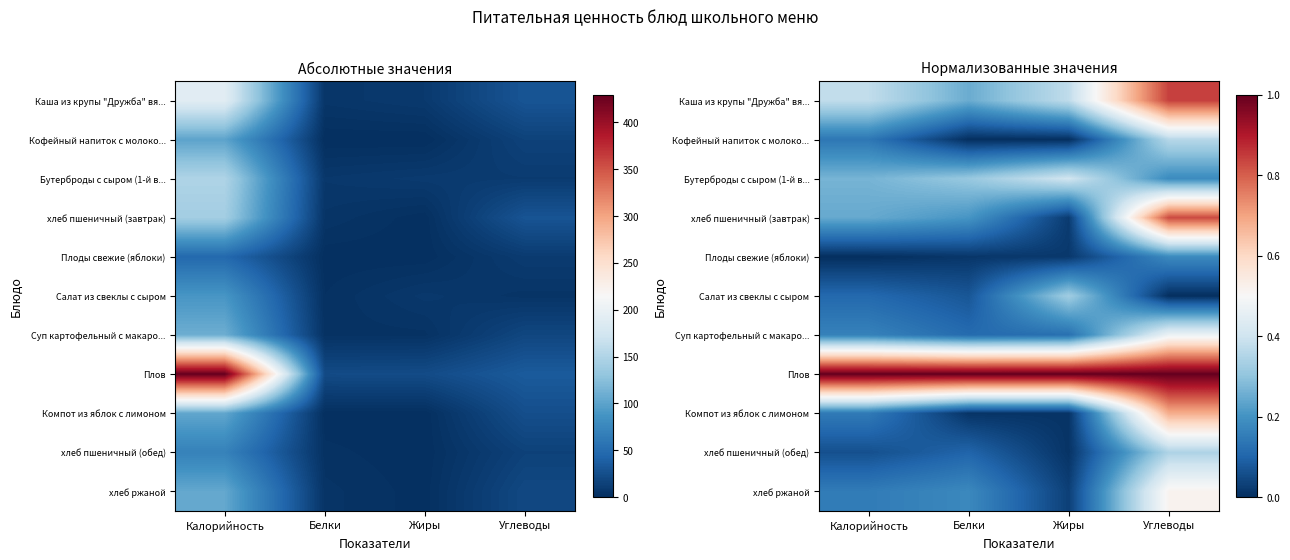

The Салат из свеклы с сыром series shows 0.3 at Жиры. True or false?

True